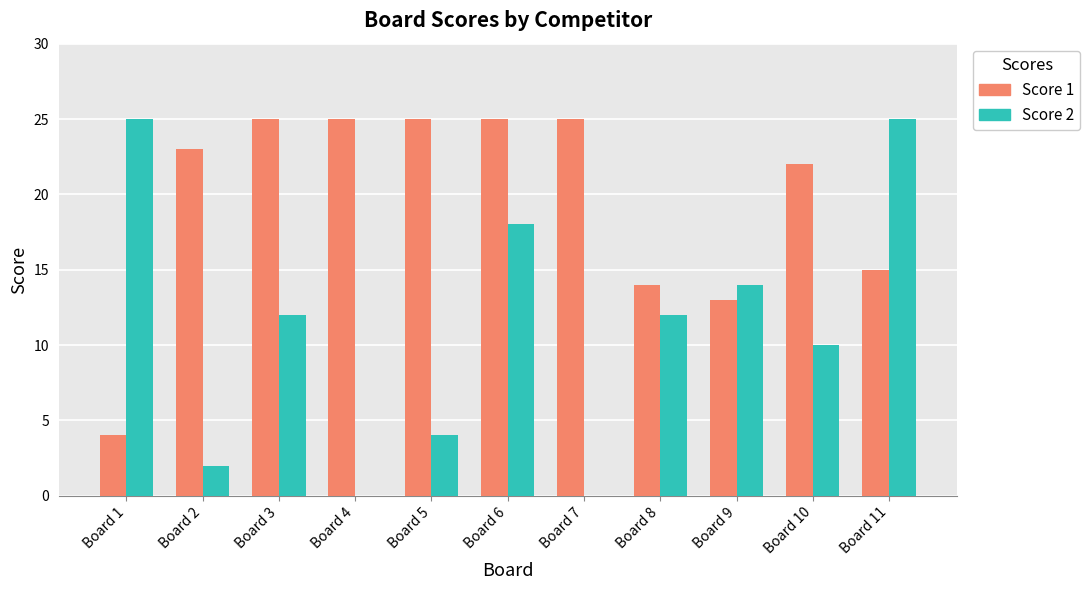

How many data points does each series have?

11